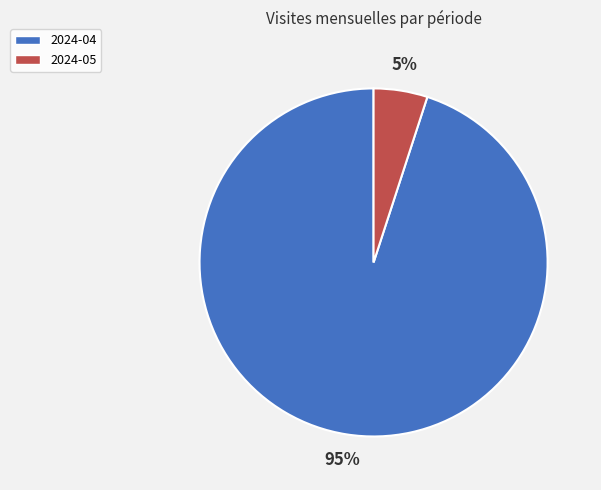

Rank the categories by value from lowest to highest.

2024-05, 2024-04